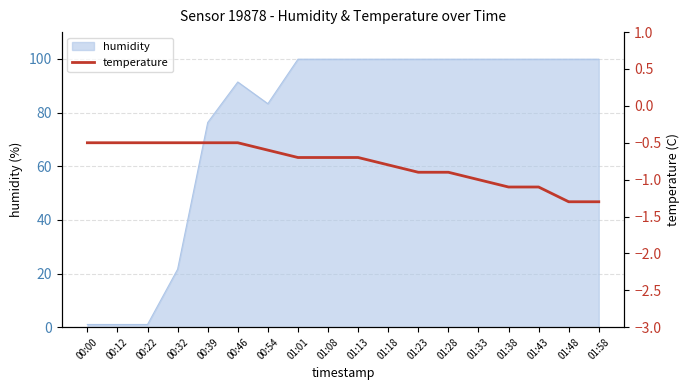

What is the label of the 11th point from the right?

01:01